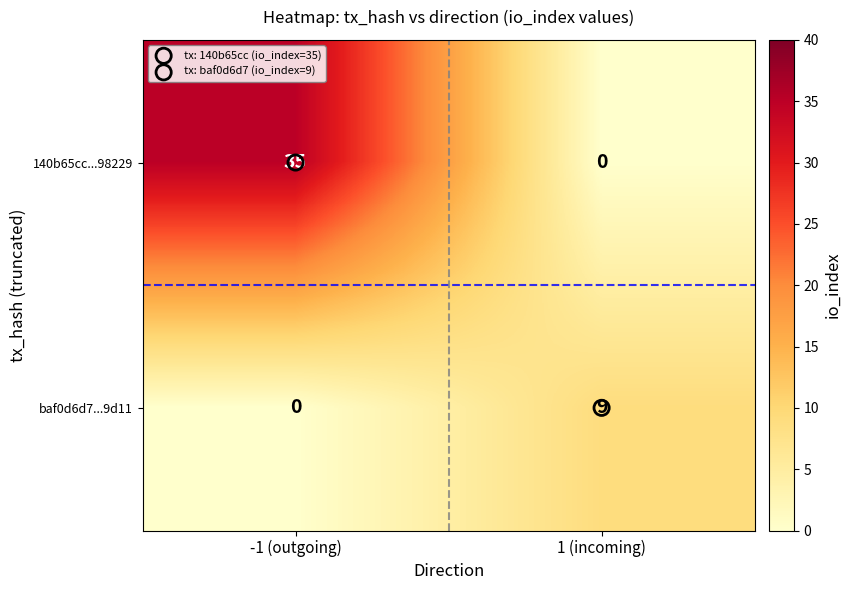

At which label is baf0d6d7...9d11 closest to 4?

-1 (outgoing)